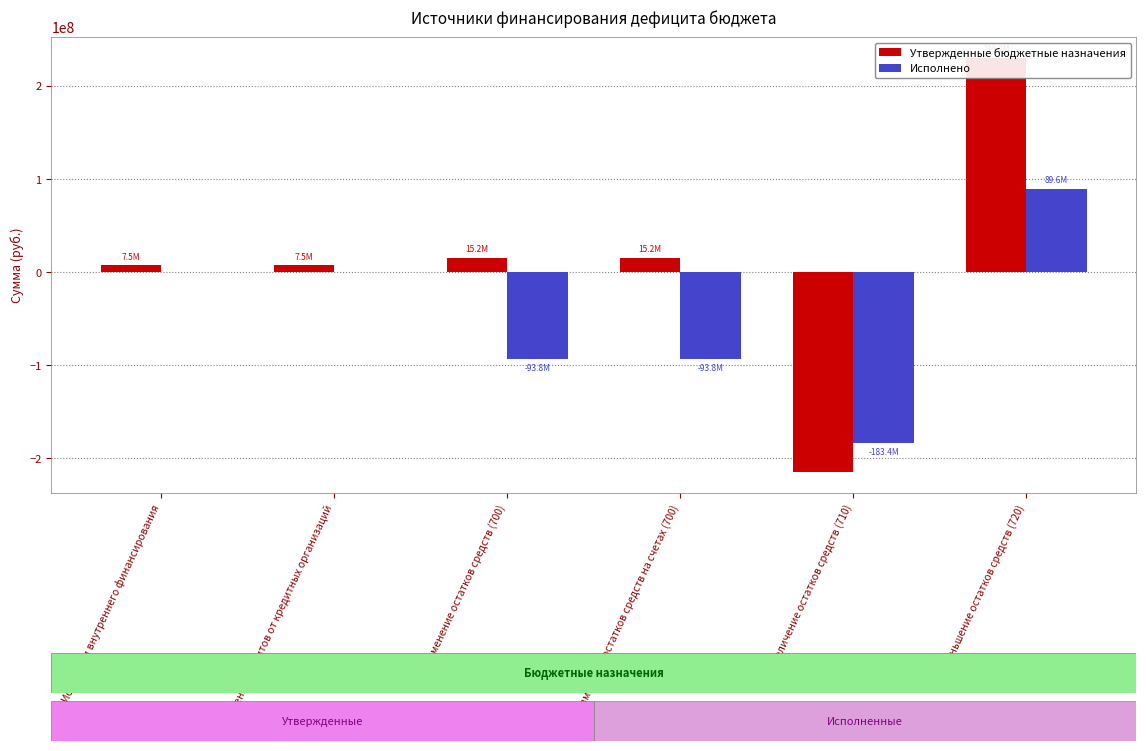

Which series has the largest range (max minus min)?

Утвержденные бюджетные назначения